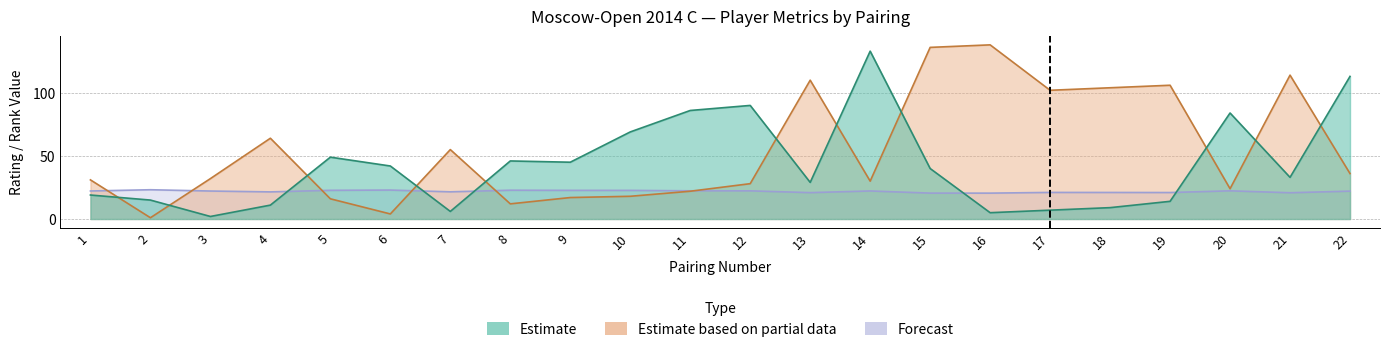

What value does the Estimate based on partial data series have at 2?

1.0